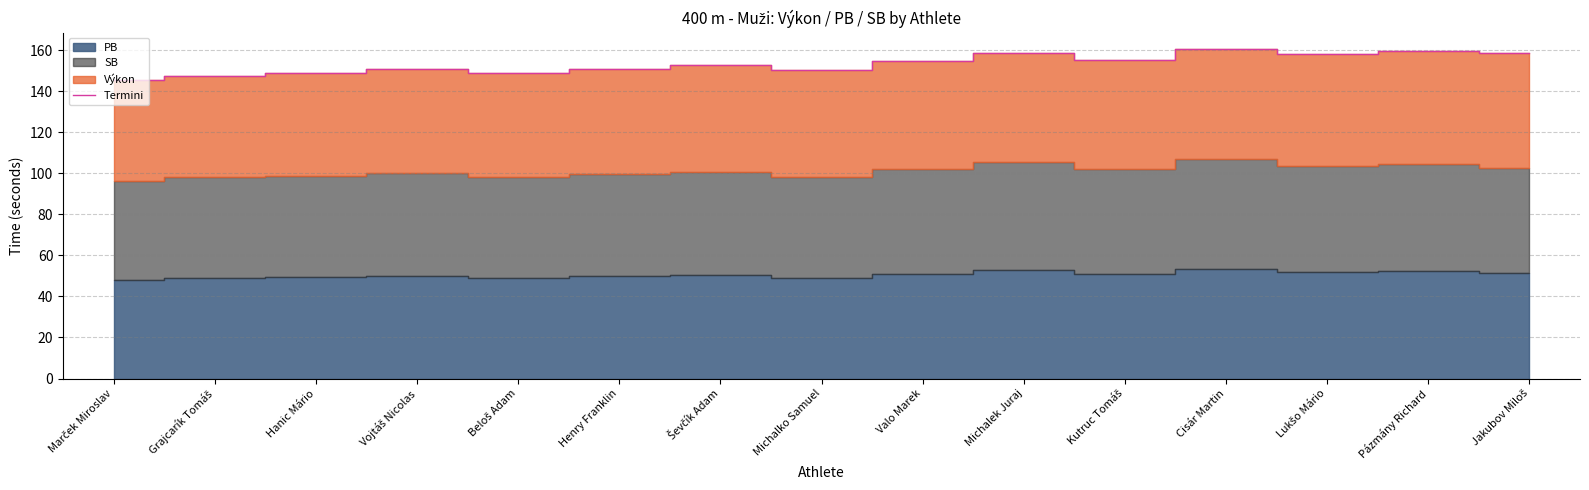

How many points are lower than both their immediate neighbors (excluding endpoints)?

4